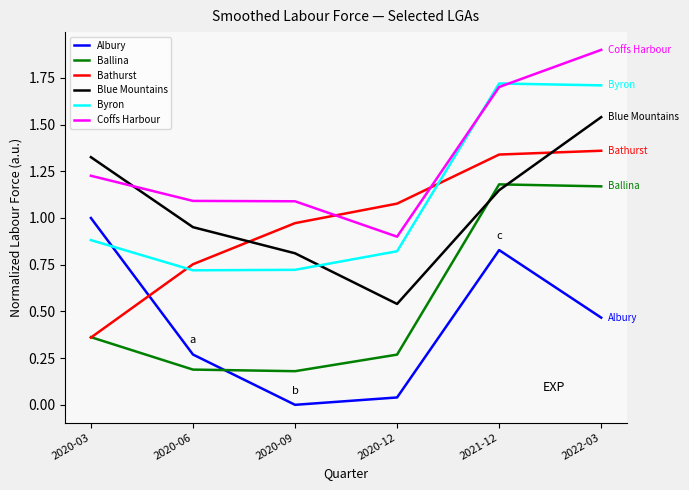

Rank the series by their maximum value, from highest to lowest.

Coffs Harbour, Byron, Blue Mountains, Bathurst, Ballina, Albury